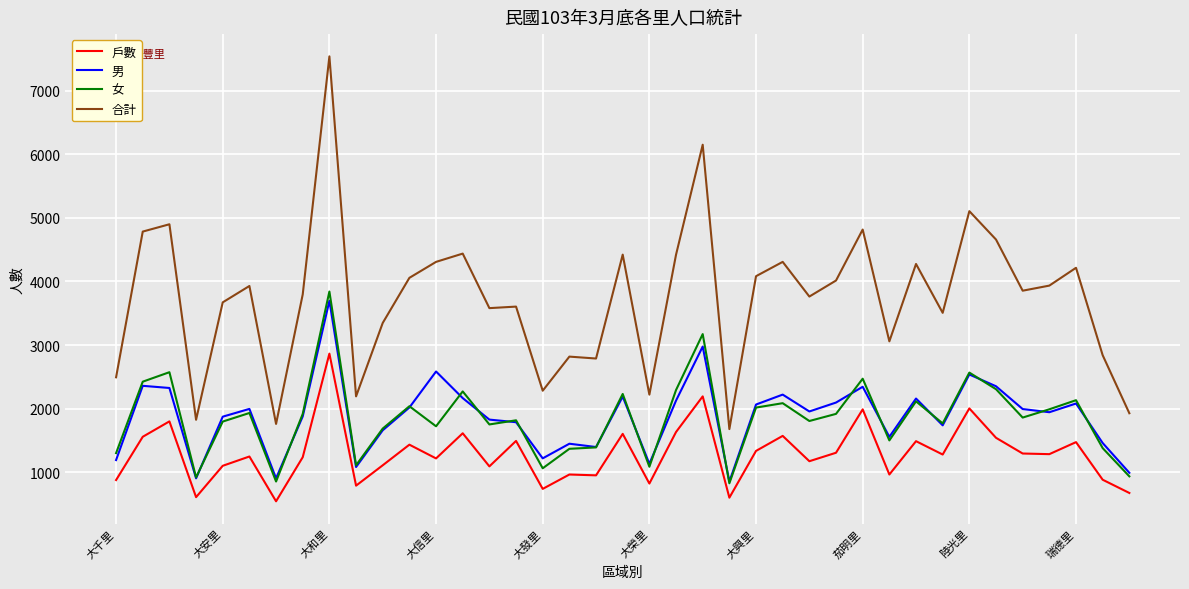

Which series has the largest total across all categories?

合計